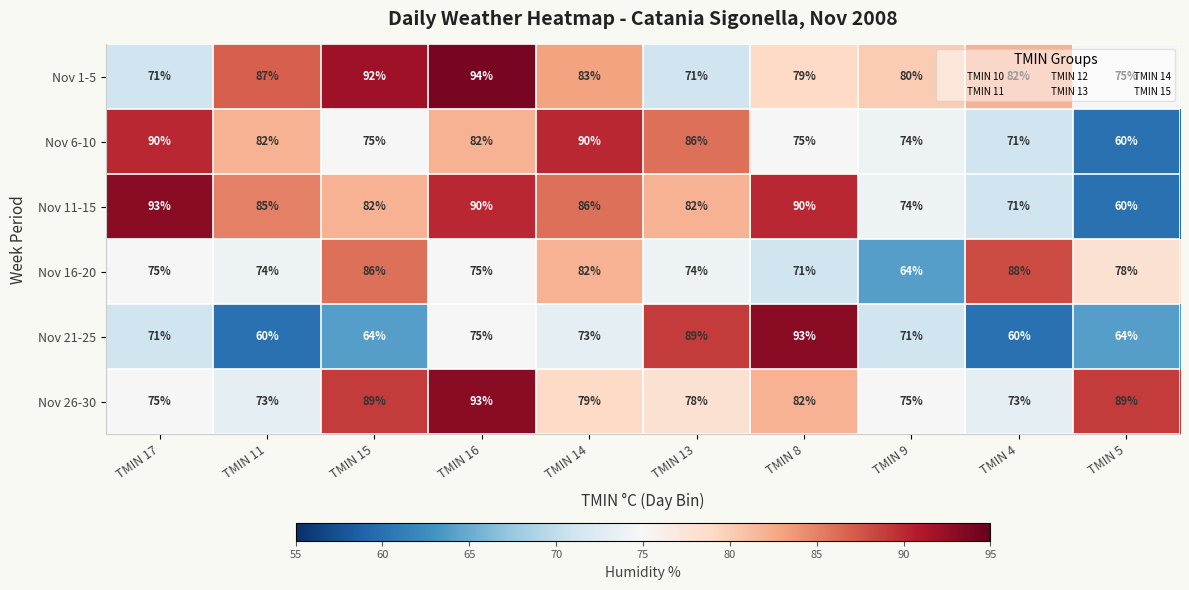

What is the difference between the second highest and minimum values in the Nov 21-25 series?

29